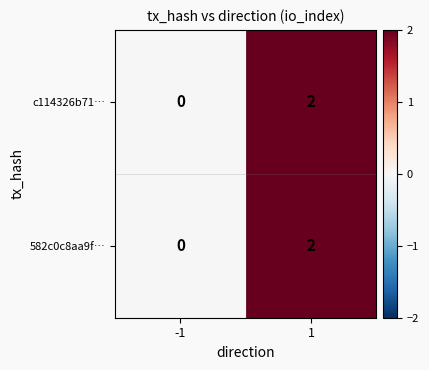

List the labels in order of c114326b71… value, smallest first.

-1, 1